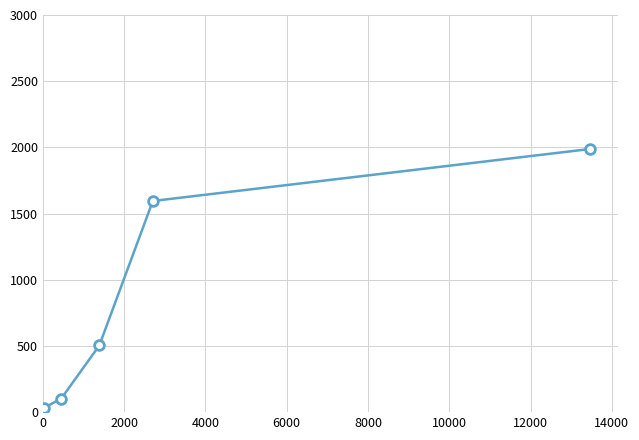

What is the maximum value shown in the chart?

1988